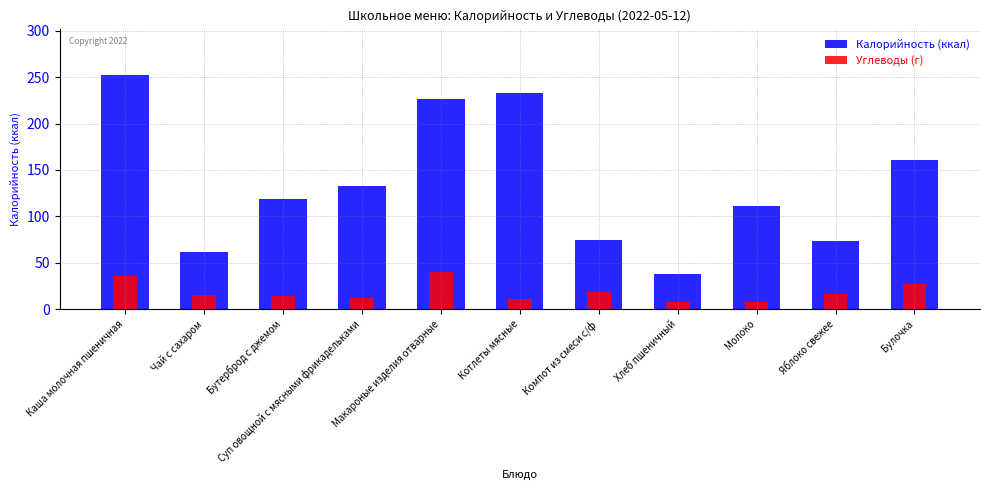

Which series has the widest spread of values?

Калорийность (ккал)